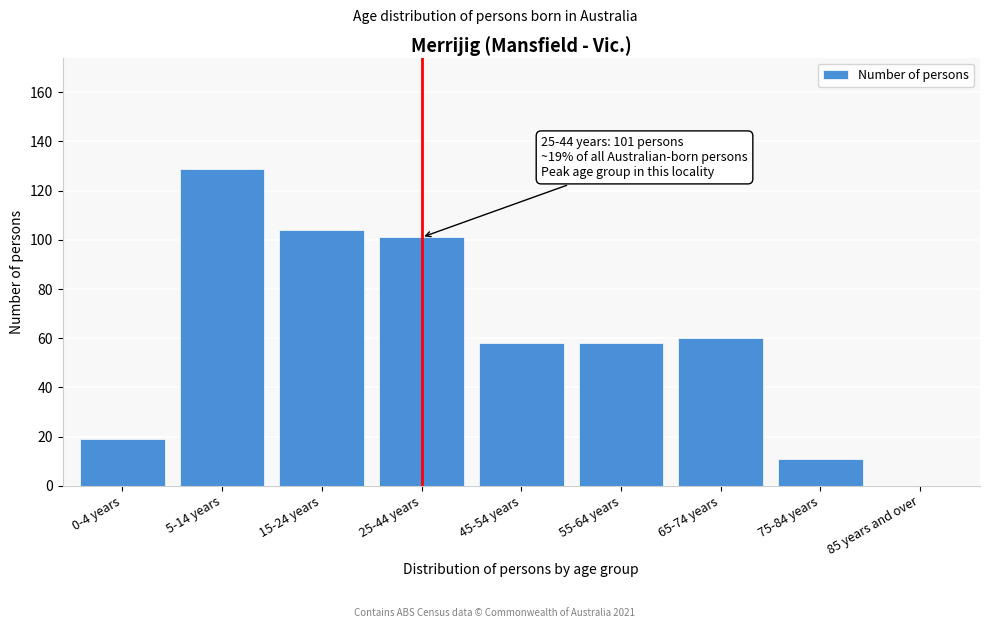

Reading right to left, list all the values displayed in this chart.

85 years and over=0	75-84 years=11	65-74 years=60	55-64 years=58	45-54 years=58	25-44 years=101	15-24 years=104	5-14 years=129	0-4 years=19